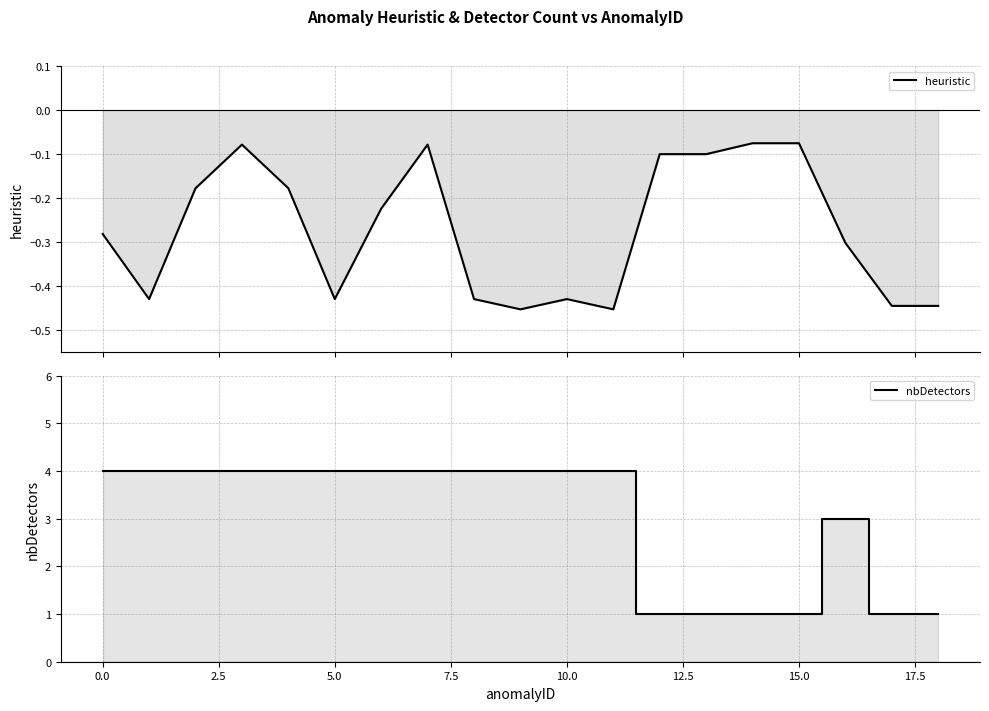

Where is heuristic nearest to the value 0?

14